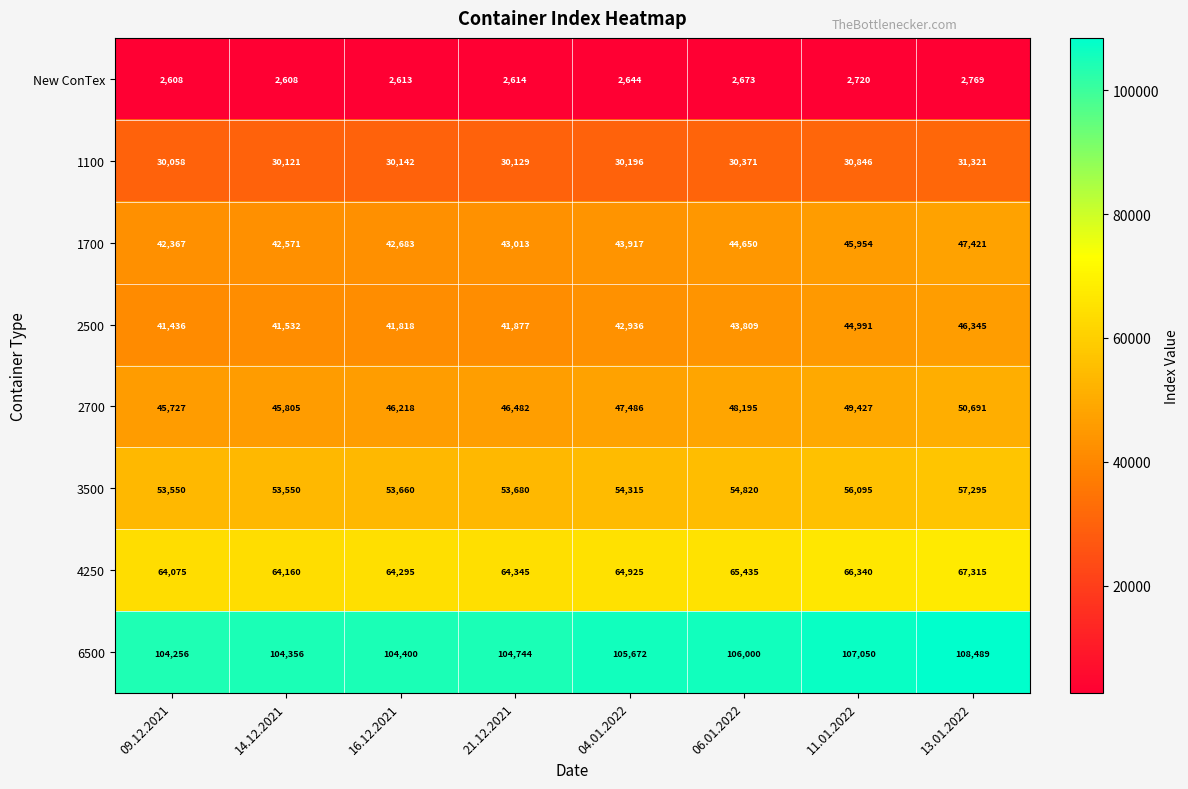

At which category is the sum across all series the highest?

13.01.2022